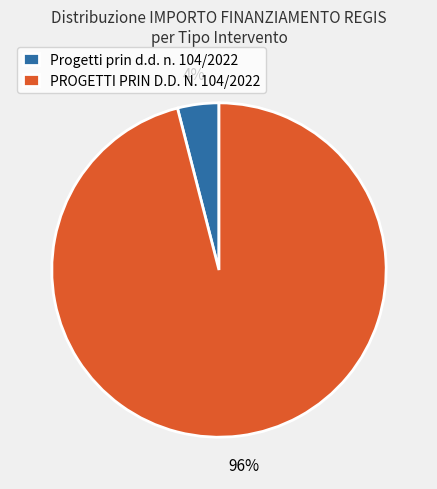

Is there any slice that represents more than half of the pie?

Yes